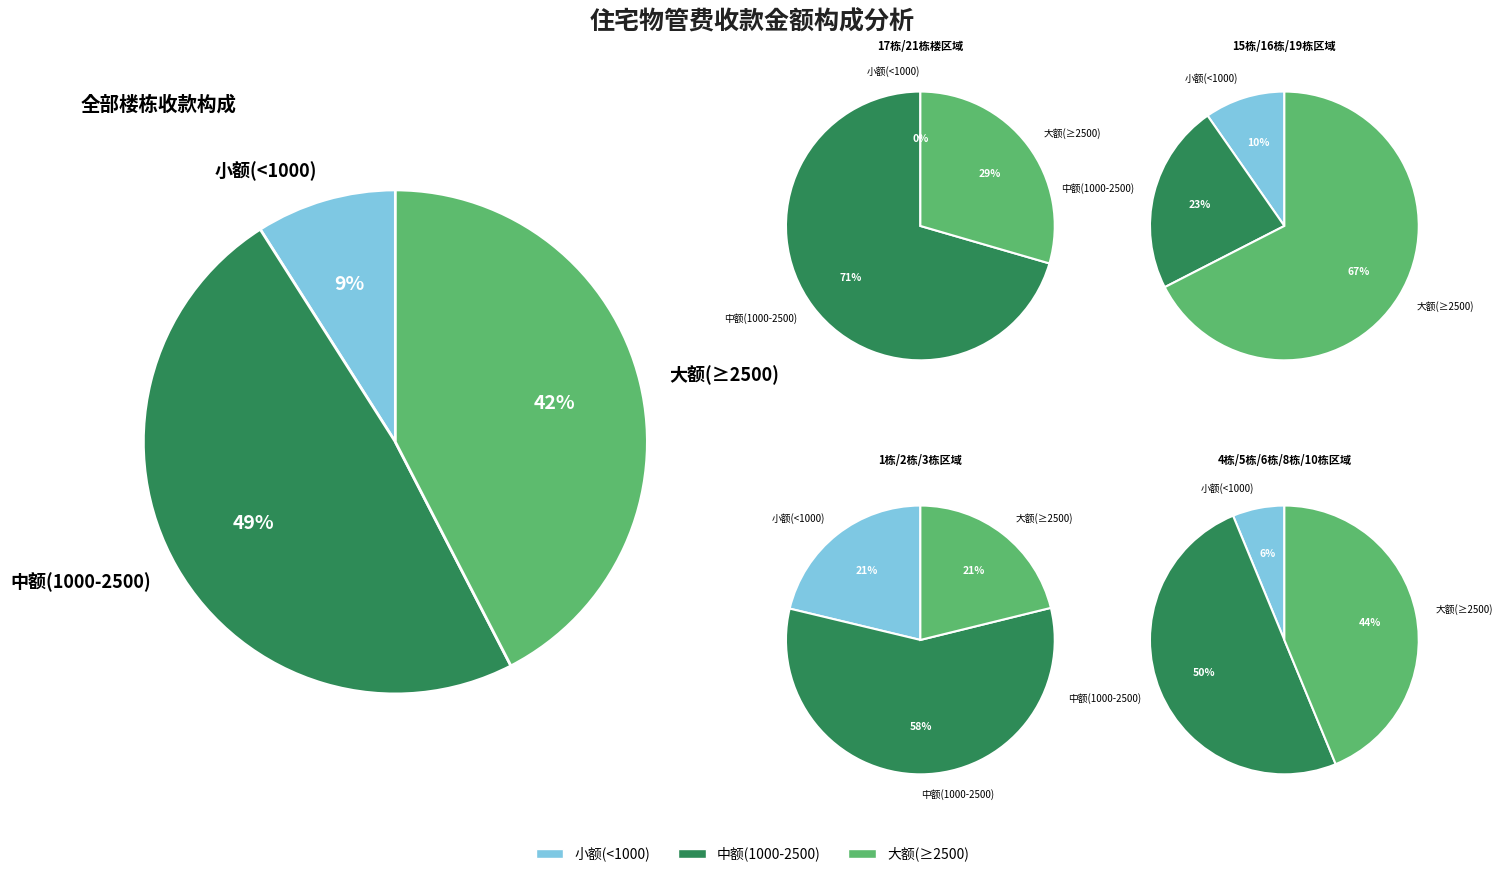

True or false: 16 accounts for 13% of the total.

False